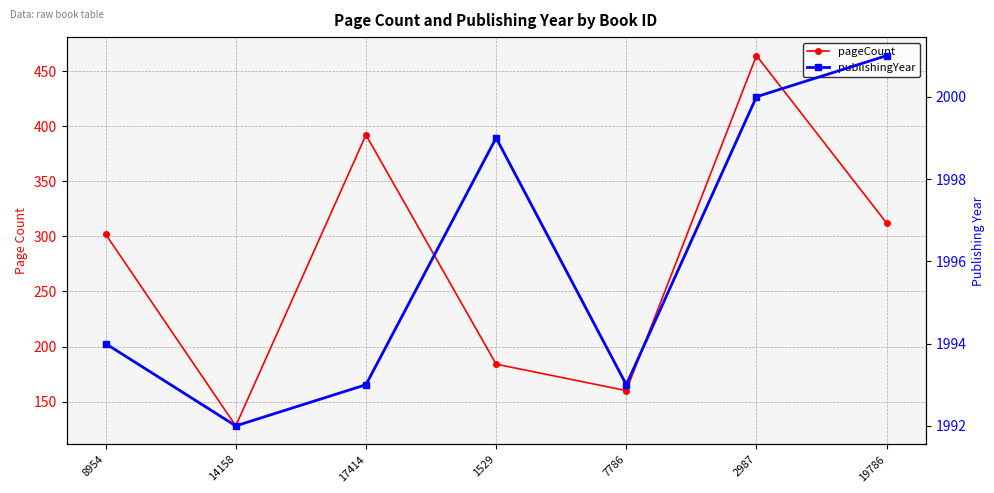

What is the label of the 1st point from the left?

8954